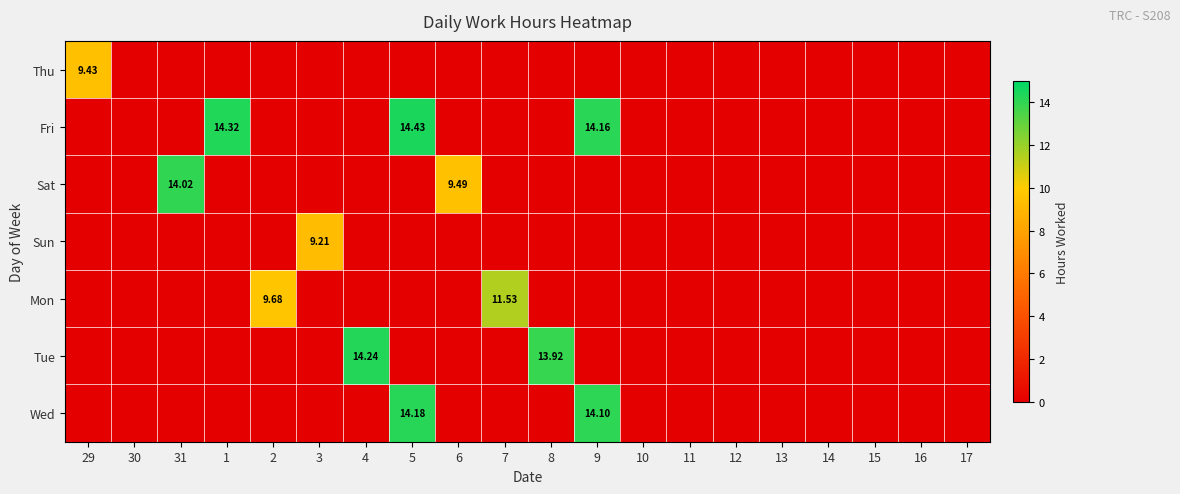

What is the maximum value shown in the chart?

14.4